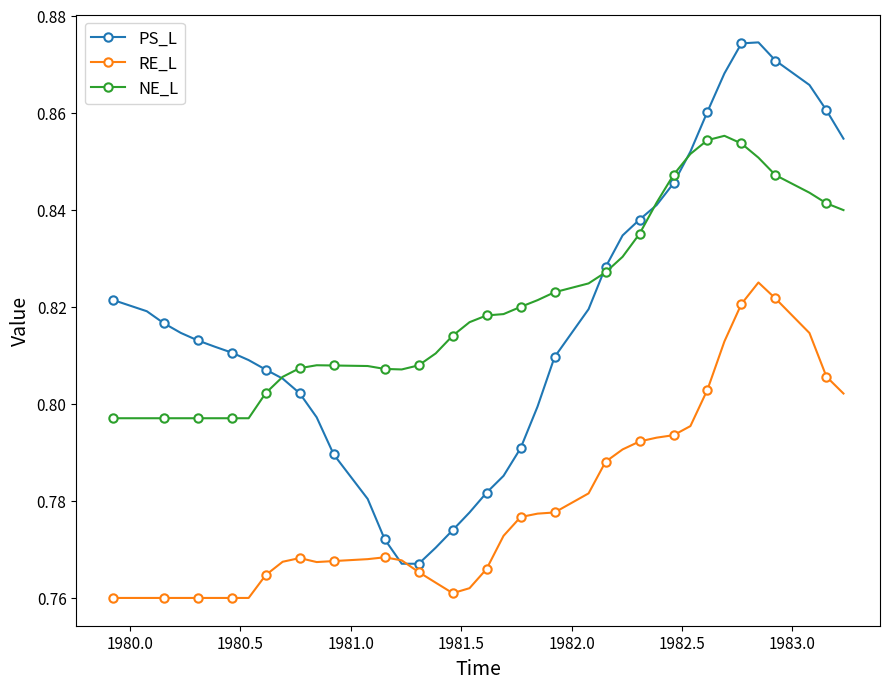

At how many categories does at least one series exceed 0?

40